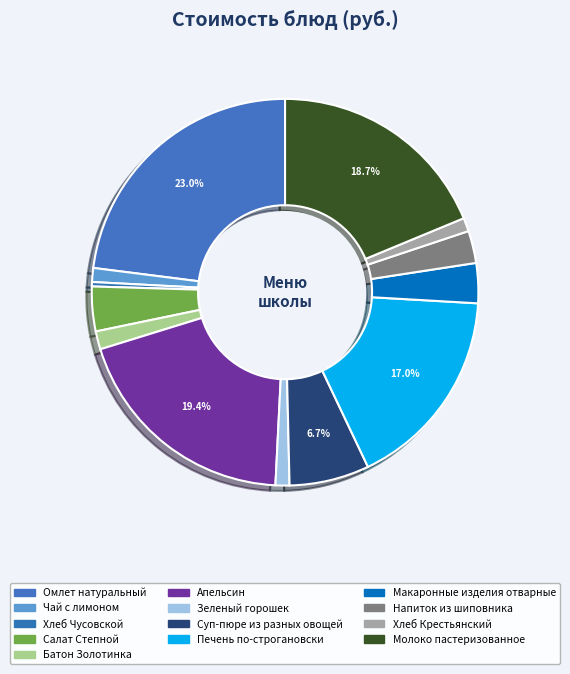

How many segments does this pie chart have?

13